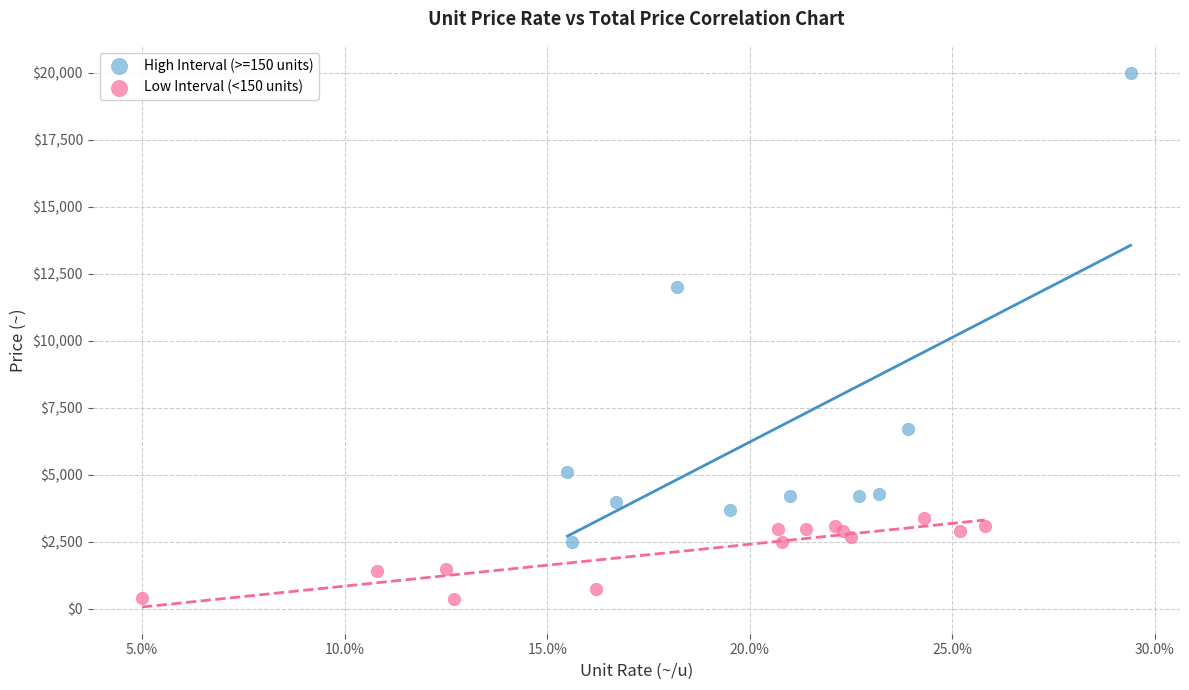

What are all the series names shown in the legend?

High Interval (>=150 units), Low Interval (<150 units)